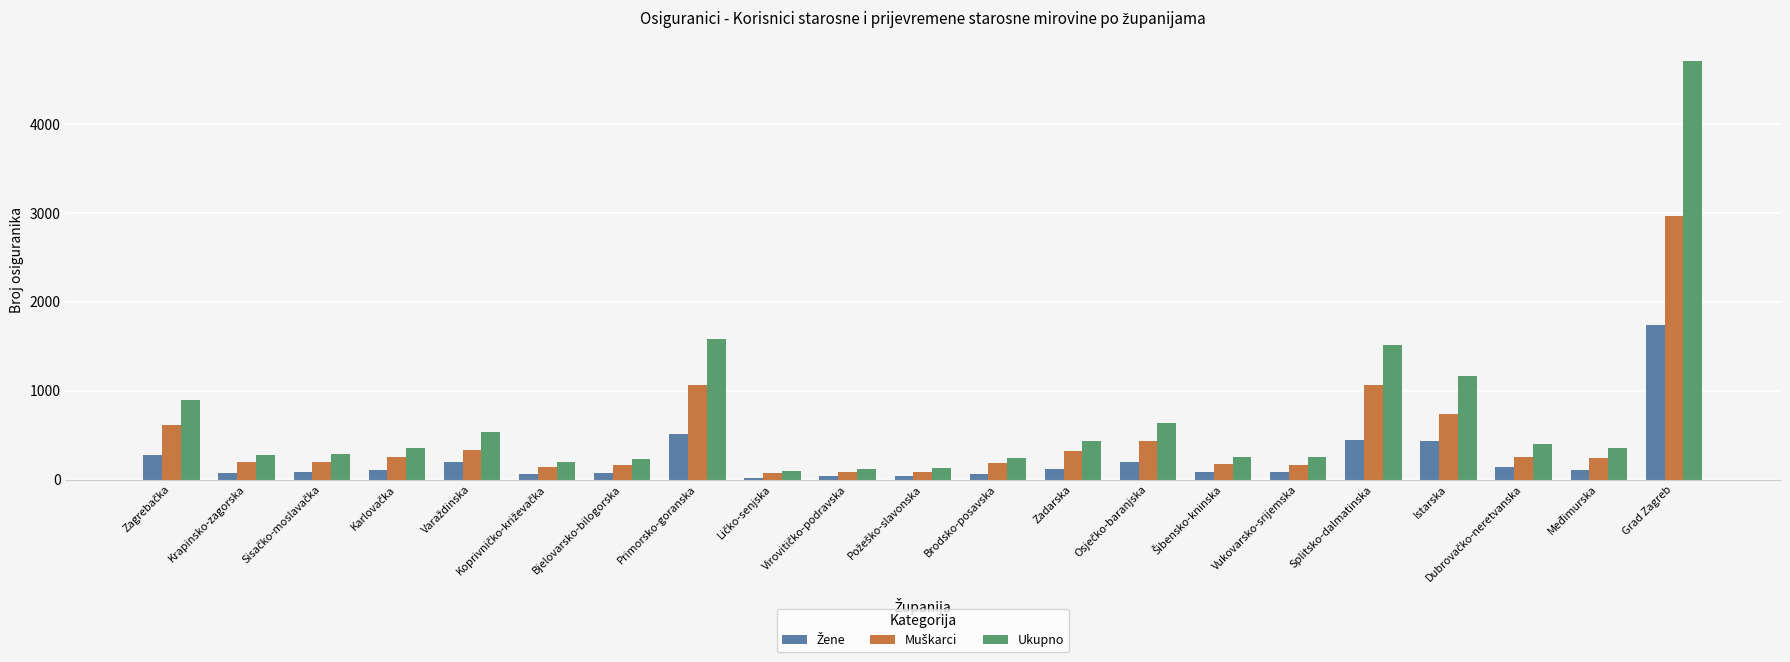

What is the maximum value for Ukupno?

4710